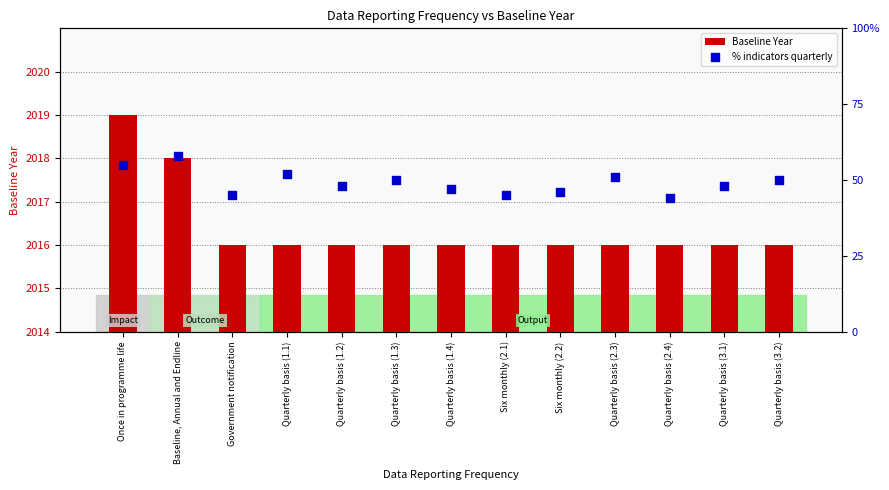

What are all the series names shown in the legend?

Baseline Year, % indicators quarterly